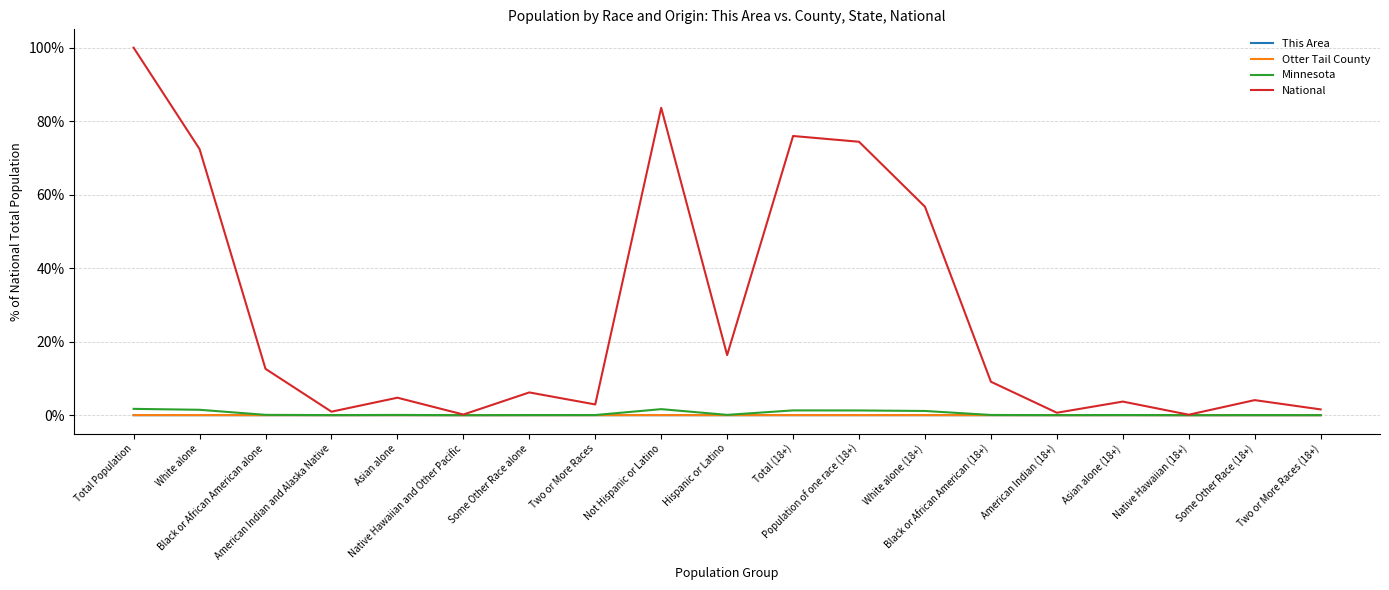

What is the greatest value displayed?

100.0